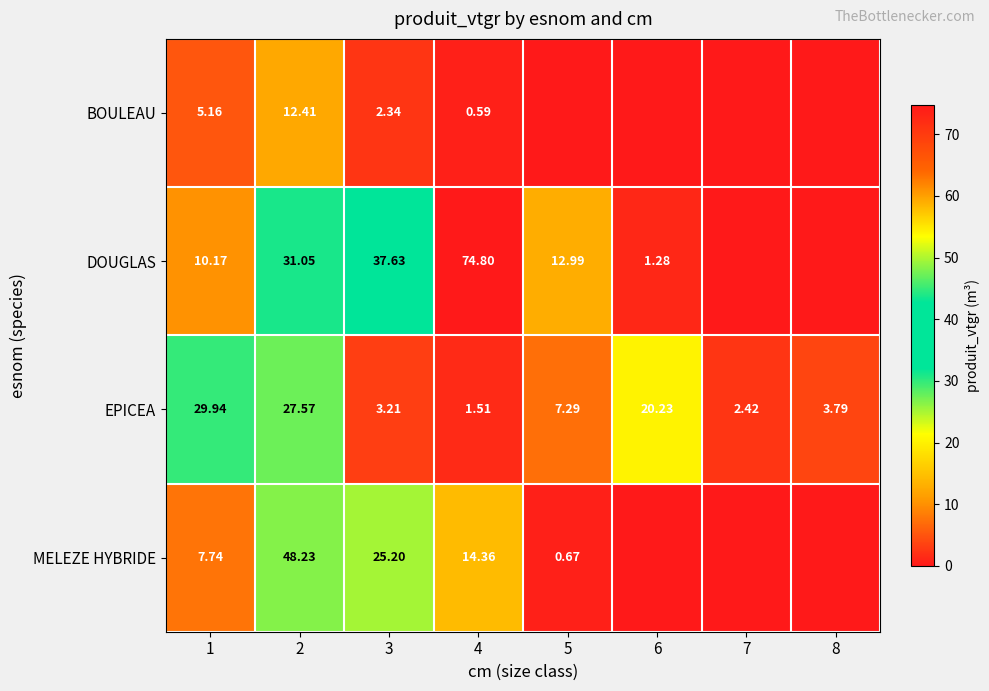

Between 1 and 2, which series saw the biggest shift?

MELEZE HYBRIDE